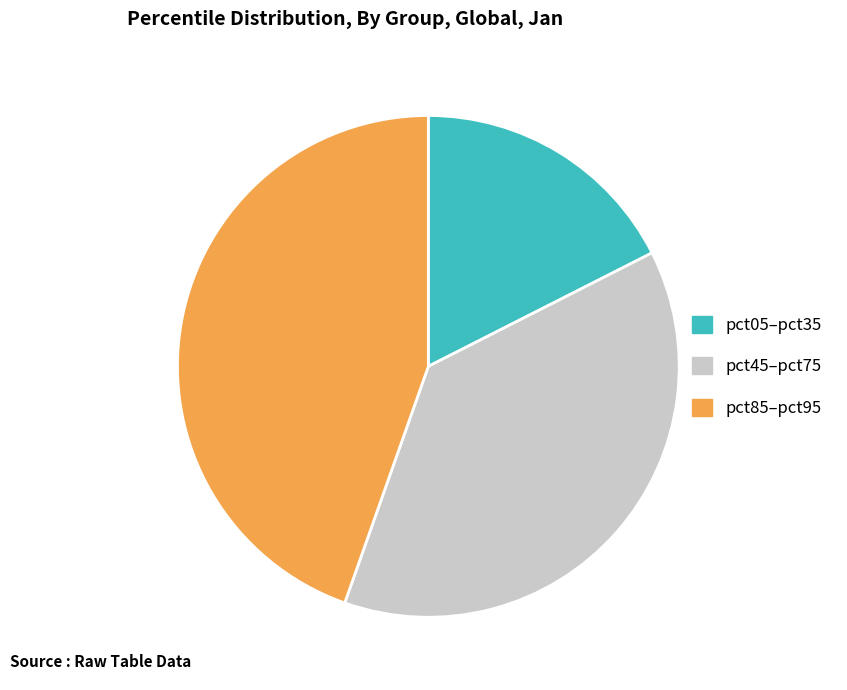

True or false: pct85–pct95 accounts for 45% of the total.

True